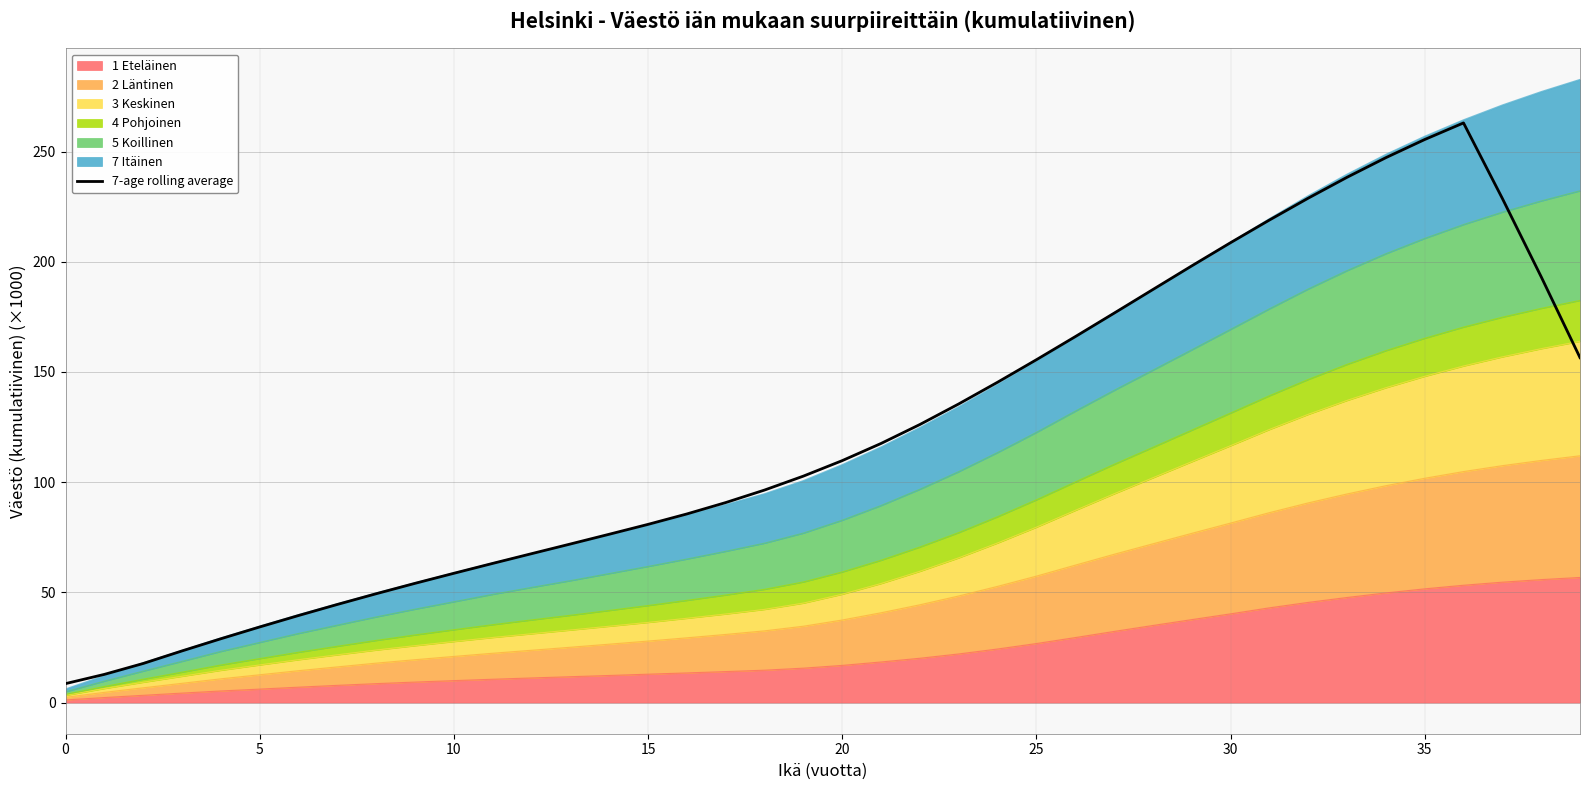

Does the chart have visible grid lines?

Yes